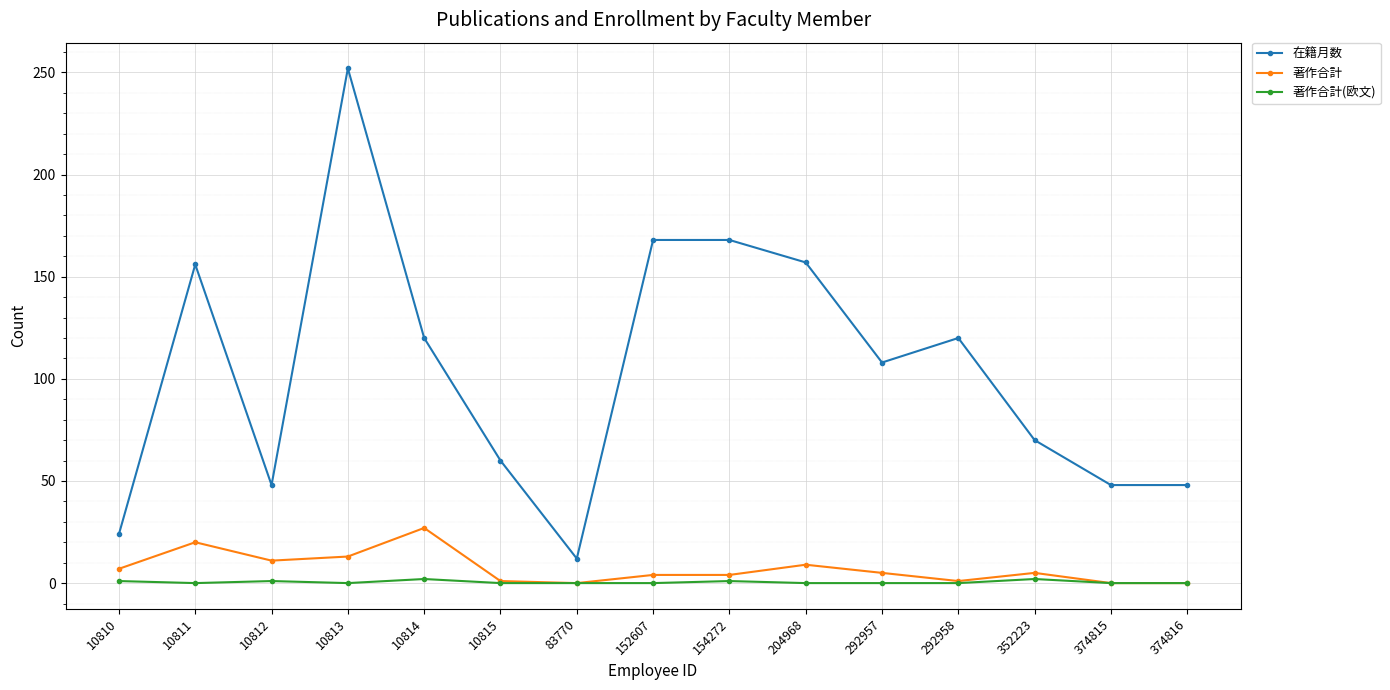

Read the 在籍月数 value at 374815, to the nearest 50.

50